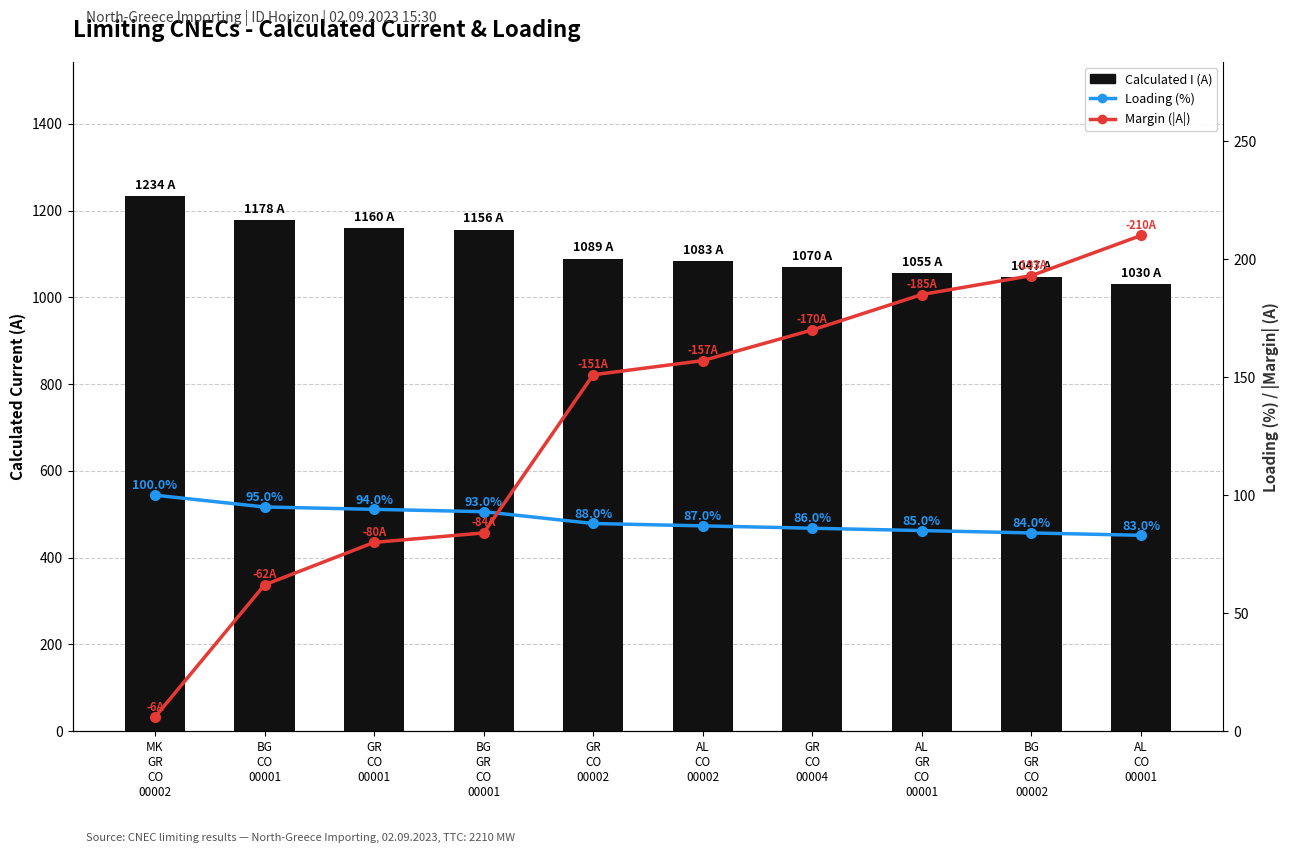

At which label is Margin (|A|) closest to 108?

BG
GR
CO
00001